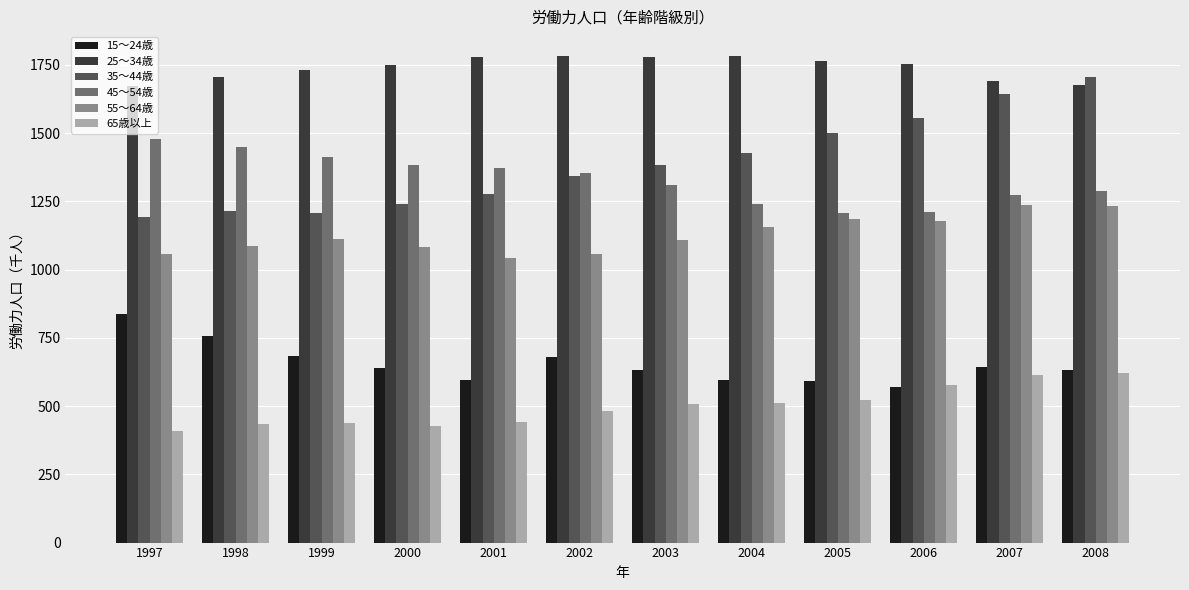

Rank the series by their maximum value, from highest to lowest.

25～34歳, 35～44歳, 45～54歳, 55～64歳, 15～24歳, 65歳以上